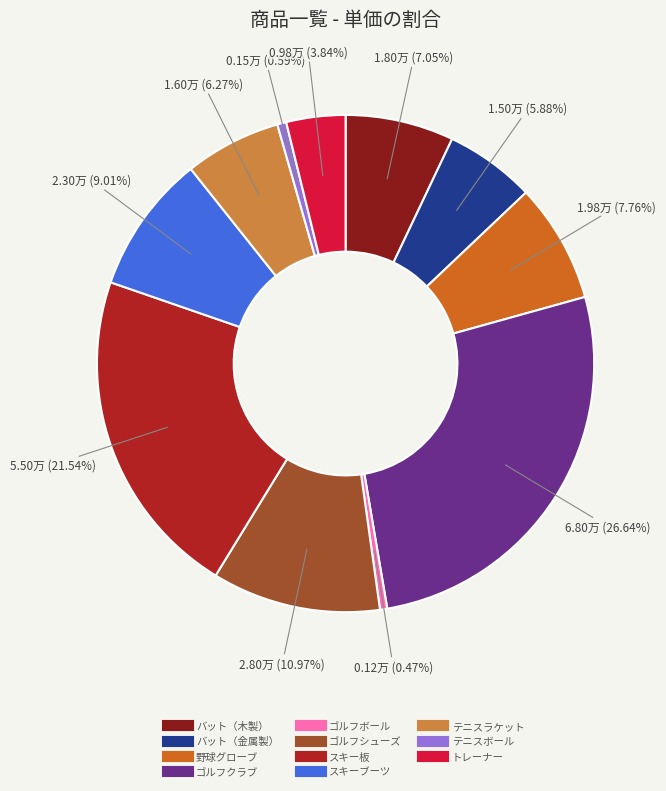

What is the largest slice in the pie chart?

ゴルフクラブ